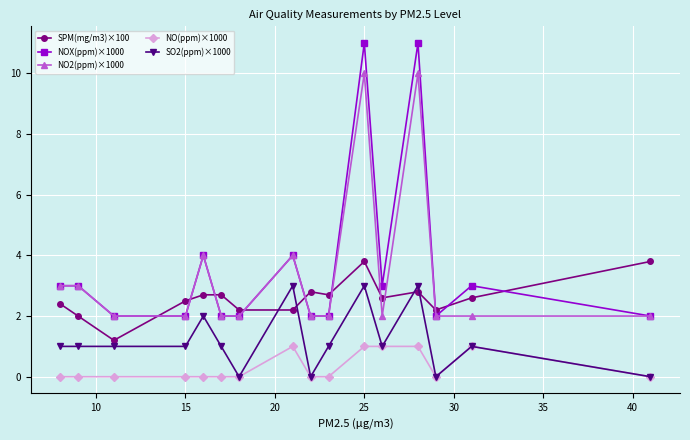

True or false: NOX(ppm)×1000 has more than 2 points higher than both neighbors.

True